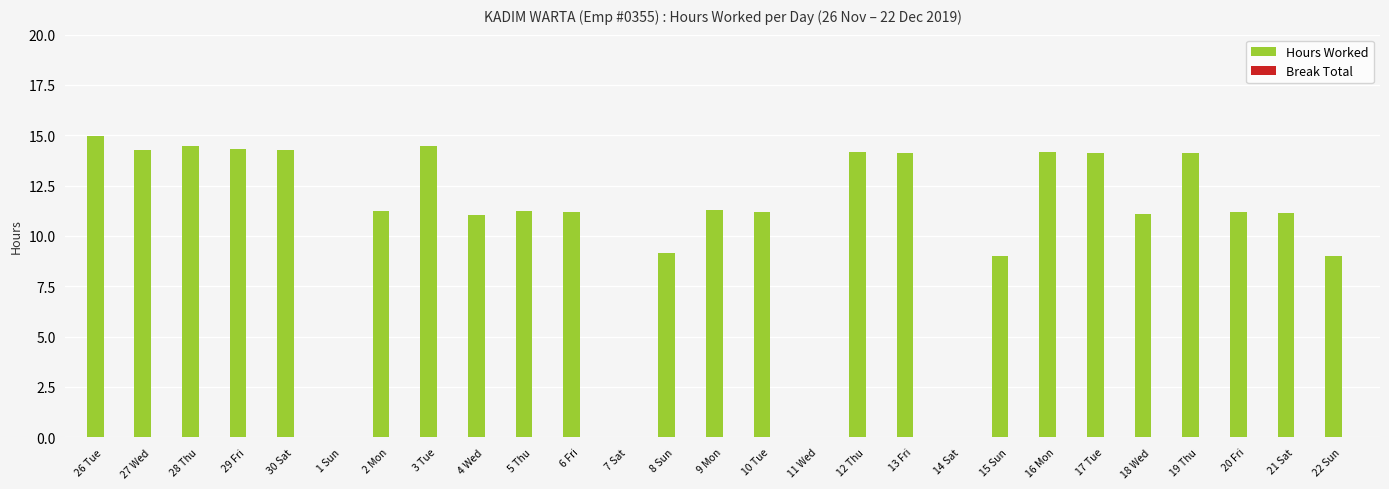

Approximately how many times larger is the value at 13 Fri compared to 29 Fri?

1.0